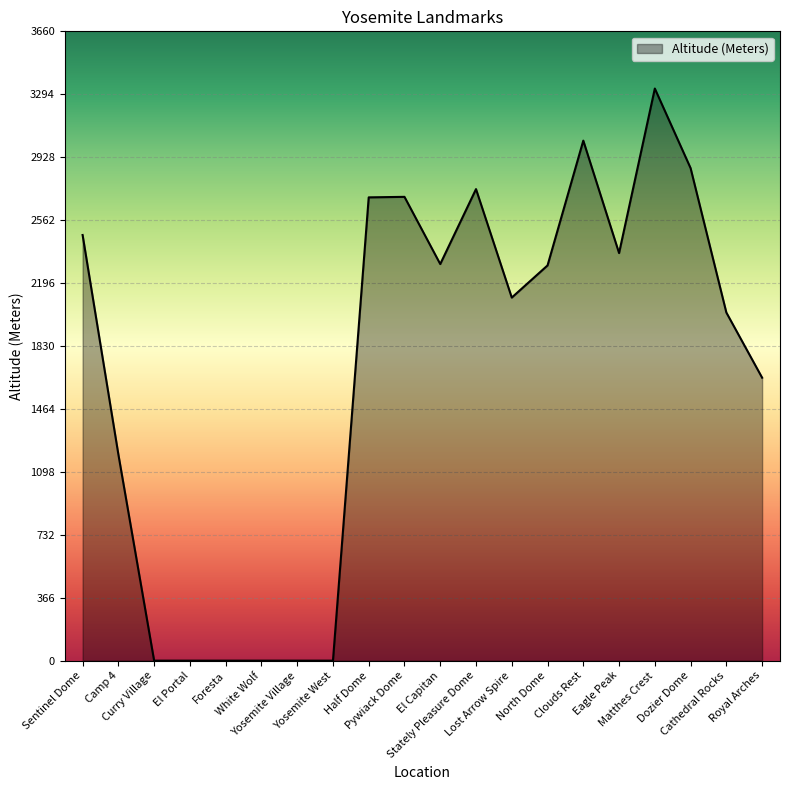

What is the difference between the maximum and minimum values?

3328